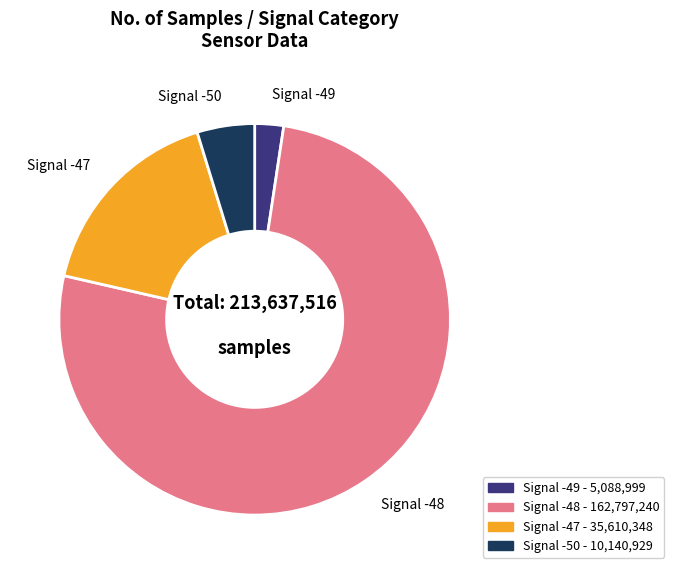

Rank the categories by value from lowest to highest.

Signal -49, Signal -50, Signal -47, Signal -48